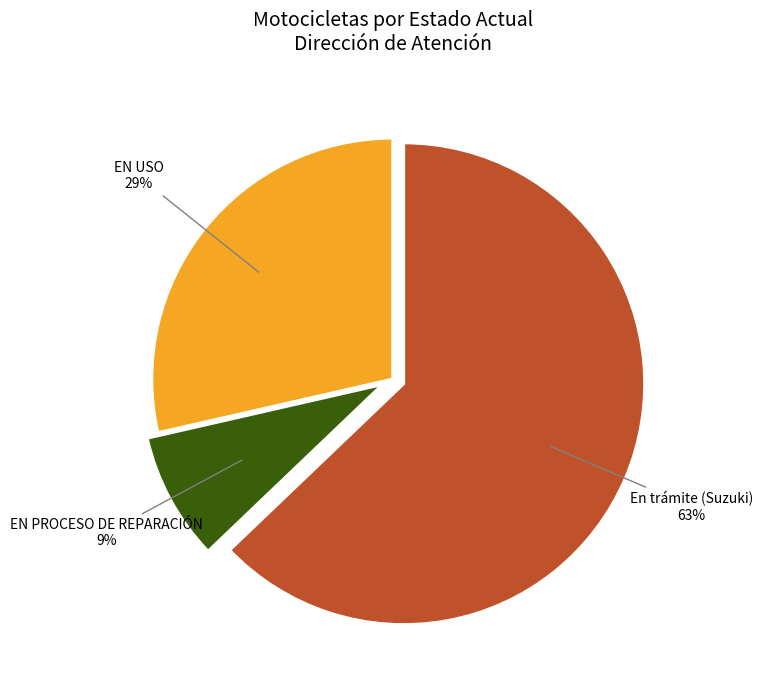

To the nearest percent, what is the average slice percentage?

33%